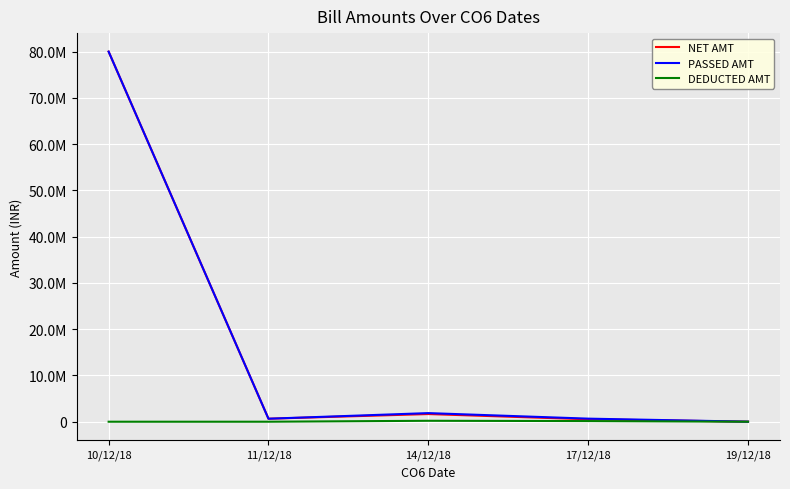

What is the total value across all series at 14/12/18?

3722002